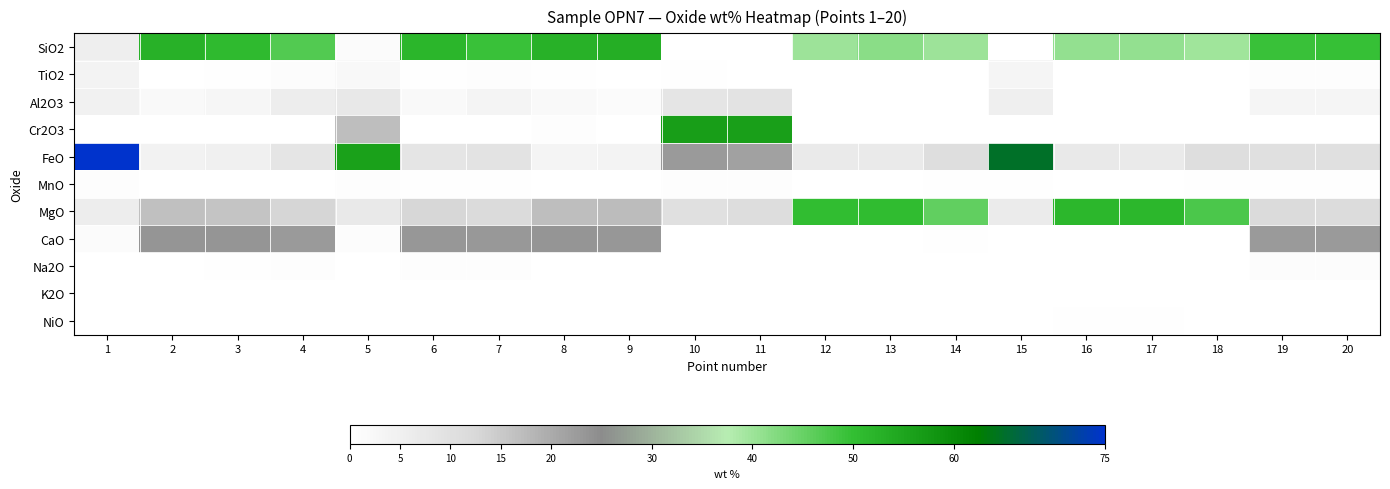

Reading left to right, extract all data points from this chart.

SiO2: 1=5.4	2=52.5	3=51.0	4=47.0	5=1.3	6=51.7	7=49.4	8=52.5	9=53.1	10=0.0	11=0.0	12=40.0	13=41.9	14=39.9	15=0.0	16=40.8	17=40.9	18=39.6	19=49.2	20=49.6
TiO2: 1=3.9	2=0.2	3=0.5	4=0.9	5=2.1	6=0.5	7=0.6	8=0.3	9=0.2	10=0.3	11=0.3	12=0.0	13=0.0	14=0.0	15=3.4	16=0.0	17=0.0	18=0.0	19=0.8	20=0.7
Al2O3: 1=4.4	2=1.8	3=2.9	4=6.1	5=7.4	6=1.9	7=3.7	8=2.0	9=1.3	10=8.2	11=9.2	12=0.0	13=0.0	14=0.0	15=5.1	16=0.0	17=0.0	18=0.0	19=3.3	20=3.4
Cr2O3: 1=0.0	2=0.0	3=0.2	4=0.0	5=16.9	6=0.0	7=0.0	8=0.6	9=0.2	10=56.5	11=56.1	12=0.1	13=0.1	14=0.0	15=0.0	16=0.1	17=0.1	18=0.0	19=0.0	20=0.0
FeO: 1=74.8	2=4.4	3=4.8	4=8.4	5=55.8	6=8.2	7=8.9	8=3.7	9=4.0	10=22.7	11=21.6	12=6.9	13=7.0	14=10.8	15=64.9	16=7.0	17=6.8	18=10.7	19=10.1	20=10.0
MnO: 1=0.7	2=0.1	3=0.1	4=0.2	5=0.8	6=0.6	7=0.4	8=0.0	9=0.1	10=0.8	11=0.7	12=0.1	13=0.1	14=0.6	15=0.6	16=0.1	17=0.1	18=0.5	19=0.6	20=0.6
MgO: 1=5.9	2=16.6	3=16.0	4=13.1	5=7.2	6=12.8	7=11.9	8=16.9	9=17.0	10=10.0	11=10.9	12=50.2	13=50.4	14=45.6	15=6.6	16=51.5	17=51.3	18=47.5	19=11.5	20=11.3
CaO: 1=1.5	2=23.7	3=23.5	4=22.7	5=1.0	6=23.2	7=23.0	8=23.4	9=23.3	10=0.1	11=0.0	12=0.1	13=0.1	14=0.3	15=0.0	16=0.1	17=0.1	18=0.2	19=22.8	20=22.7
Na2O: 1=0.0	2=0.3	3=0.4	4=0.6	5=0.1	6=0.8	7=0.8	8=0.3	9=0.2	10=0.0	11=0.0	12=0.0	13=0.0	14=0.0	15=0.0	16=0.0	17=0.0	18=0.0	19=1.1	20=1.0
K2O: 1=0.1	2=0.0	3=0.0	4=0.0	5=0.1	6=0.0	7=0.0	8=0.0	9=0.0	10=0.0	11=0.0	12=0.0	13=0.0	14=0.0	15=0.0	16=0.0	17=0.0	18=0.0	19=0.0	20=0.0
NiO: 1=0.0	2=0.0	3=0.0	4=0.0	5=0.1	6=0.0	7=0.0	8=0.0	9=0.0	10=0.1	11=0.1	12=0.3	13=0.3	14=0.1	15=0.1	16=0.4	17=0.4	18=0.1	19=0.0	20=0.0